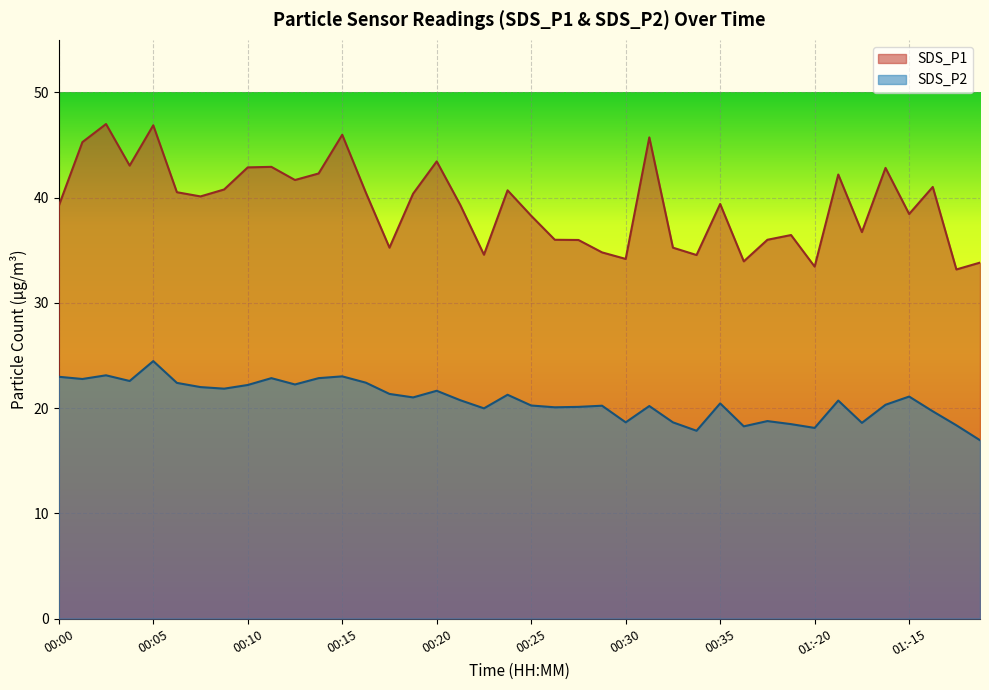

True or false: SDS_P2 and SDS_P1 cross at least once.

False